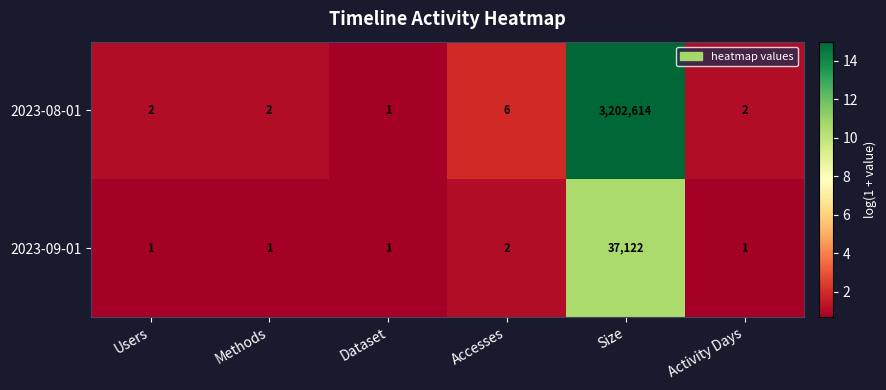

Which series has the largest range (max minus min)?

2023-08-01